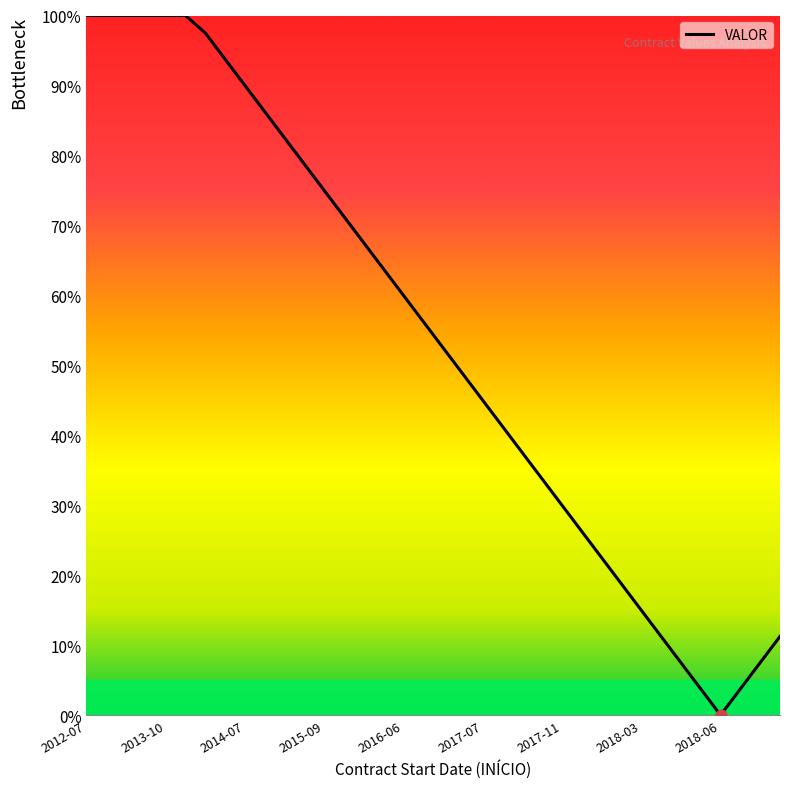

What is the difference between the maximum and minimum values?

100.0